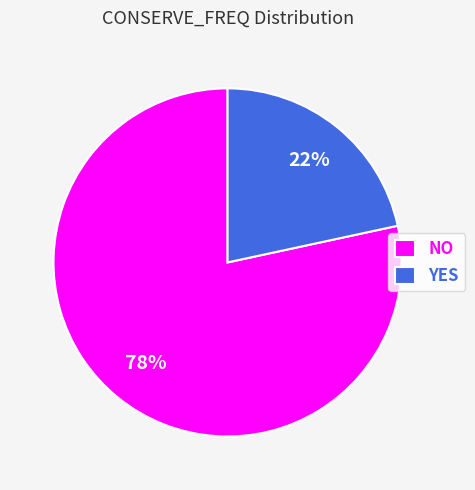

Which slice represents more than half of the pie?

NO